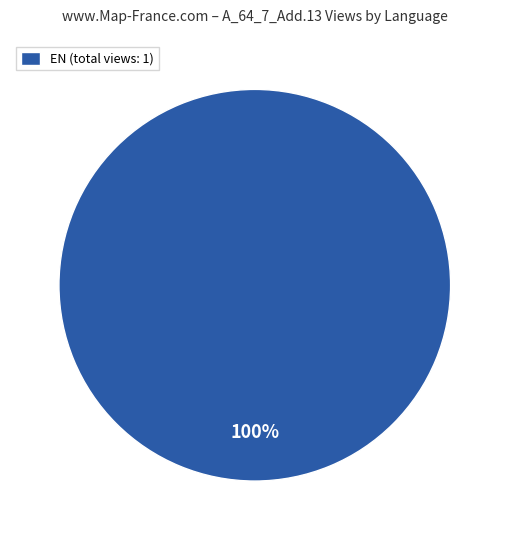

Rank the categories by value from lowest to highest.

EN (total views: 1)